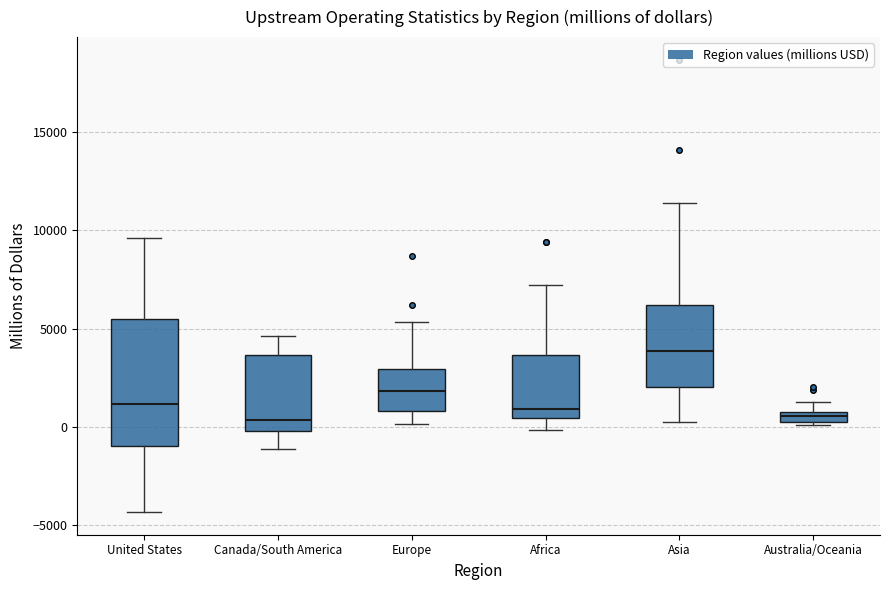

Which box is the tallest, from its lower edge to its upper edge?

United States